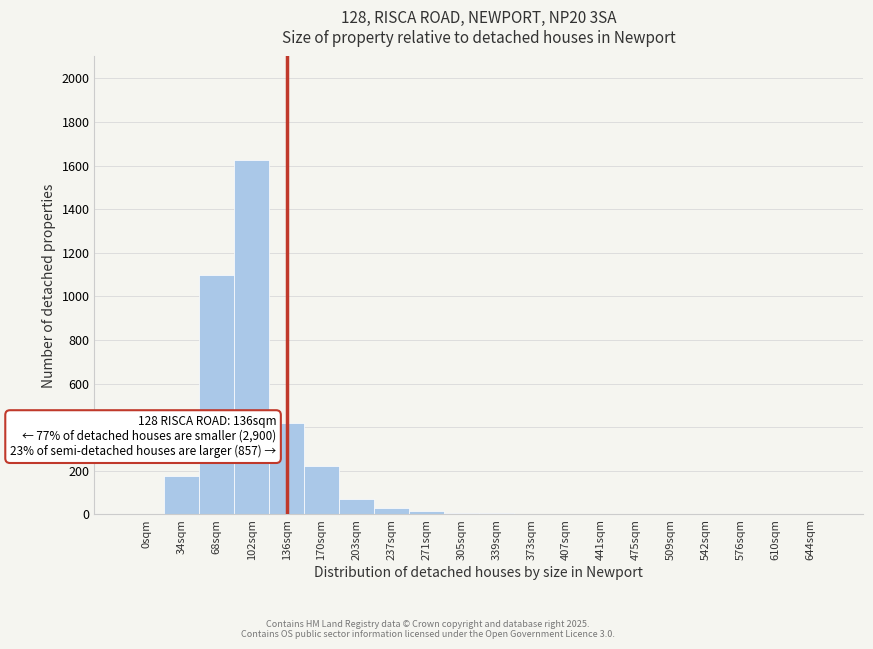

What is the greatest value displayed?

1625